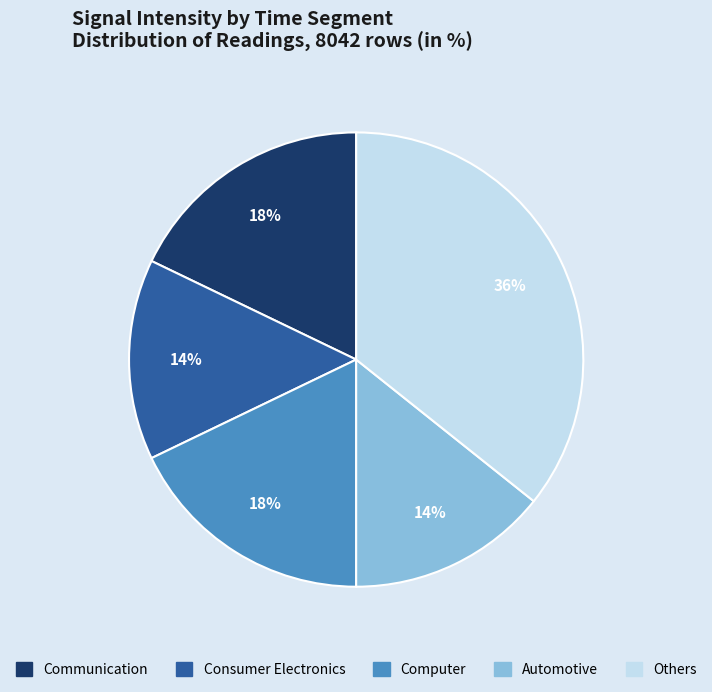

How many segments does this pie chart have?

5